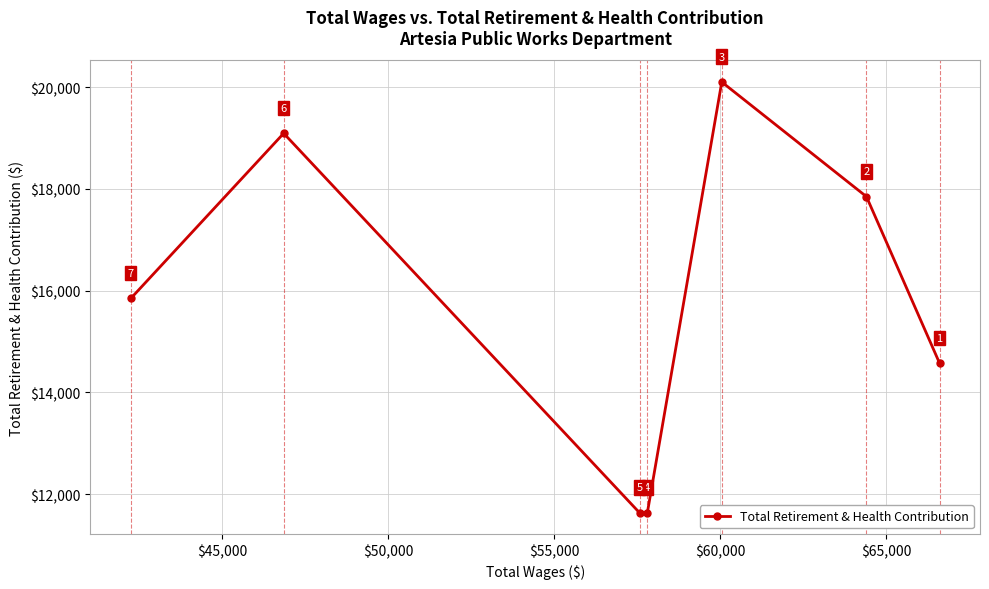

What is the difference between the maximum and second lowest values?

8471